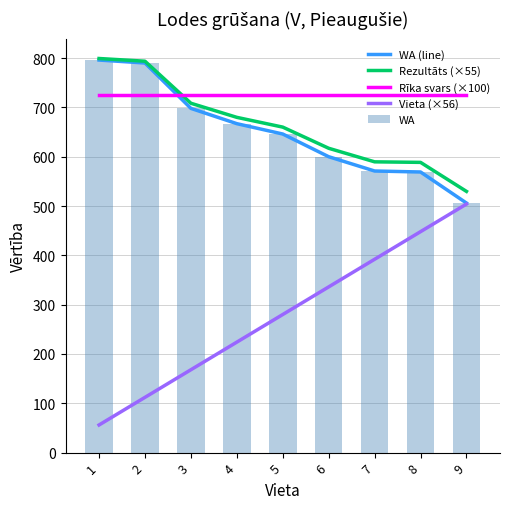

Where does the WA series first go above 646?

1